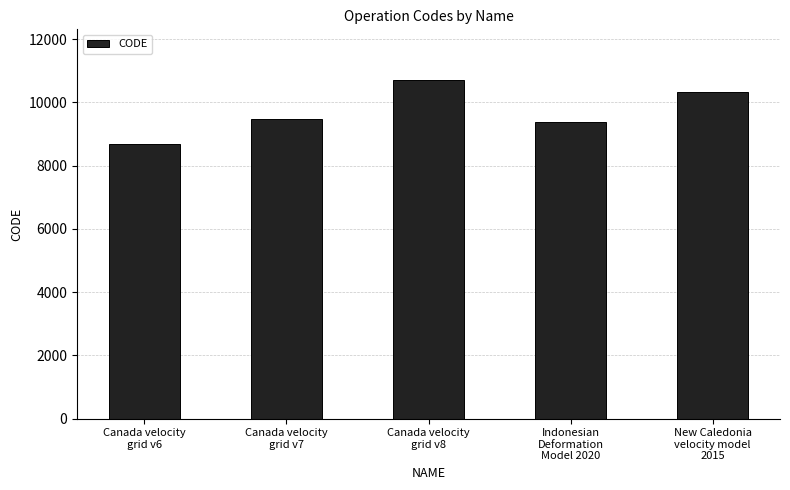

How many data points are less than 9483?

2